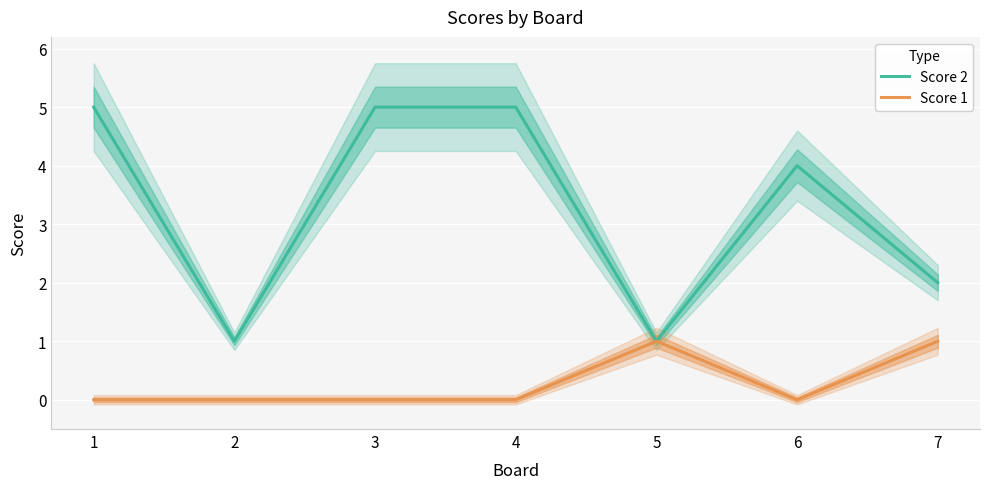

What are all the series names shown in the legend?

Score 2, Score 1